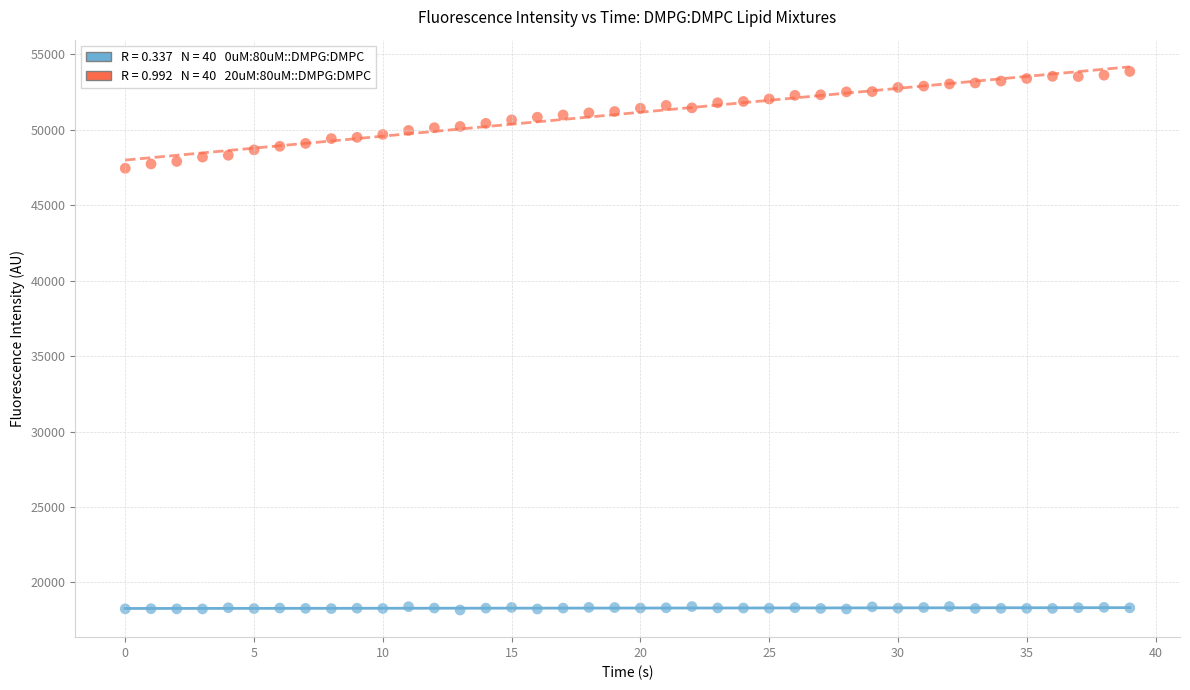

Across all data points, what is the range of Y values (max minus min)?

35699.3